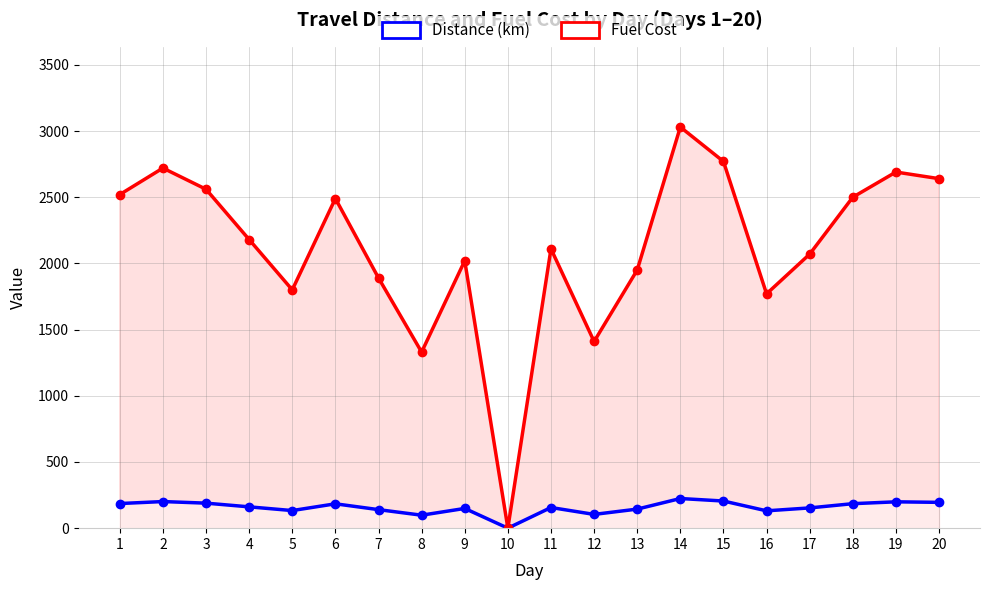

How many lines are shown in the chart?

2